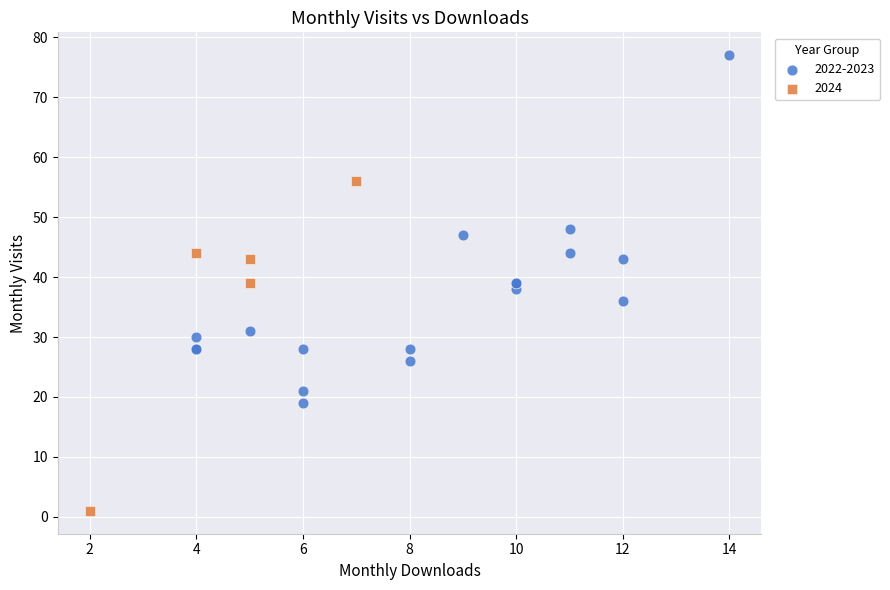

Which series contains the lowest Y value?

2024